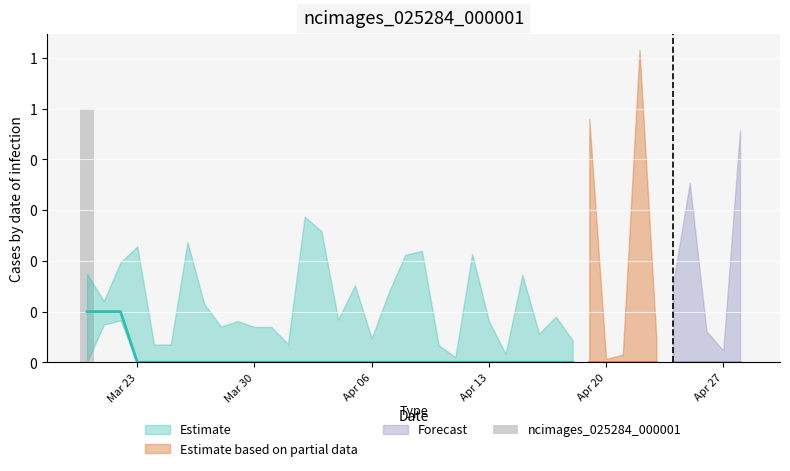

What is the difference between the maximum and minimum values?

1